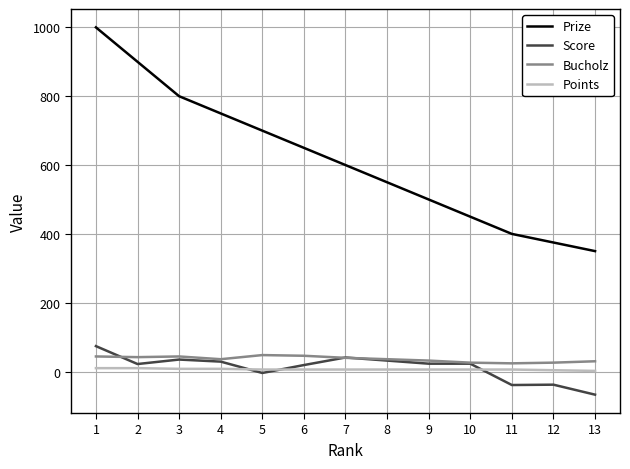

Which series has the largest range (max minus min)?

Prize